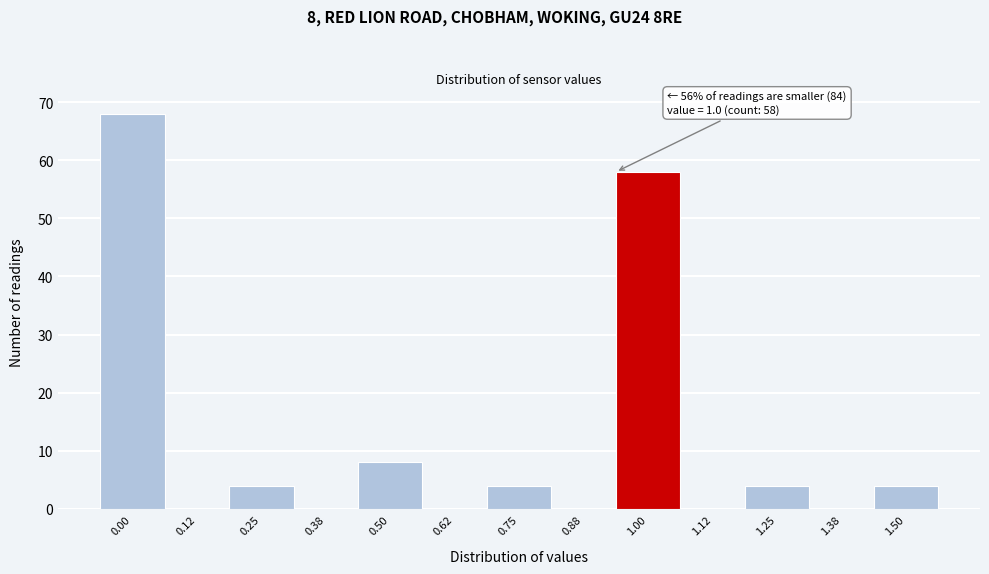

Reading left to right, transcribe all the data shown in this chart.

0.00=68	0.12=0	0.25=4	0.38=0	0.50=8	0.62=0	0.75=4	0.88=0	1.00=58	1.12=0	1.25=4	1.38=0	1.50=4